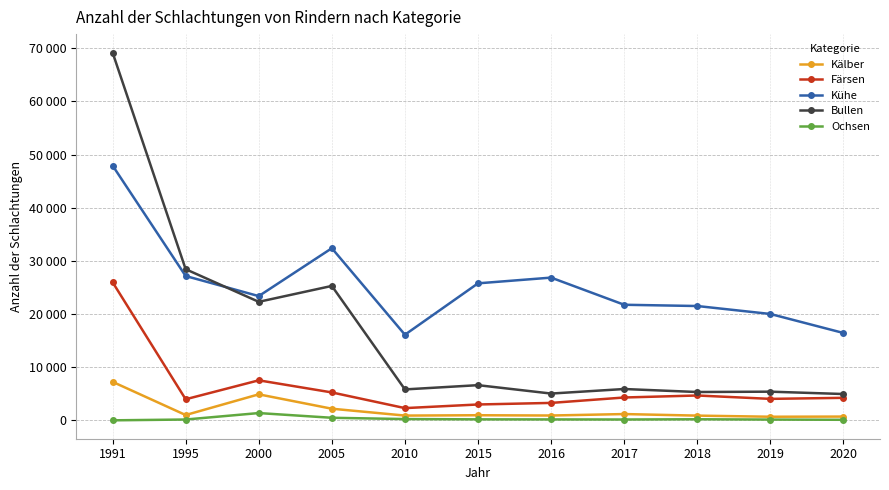

What is the lowest value of the Bullen series?

4955